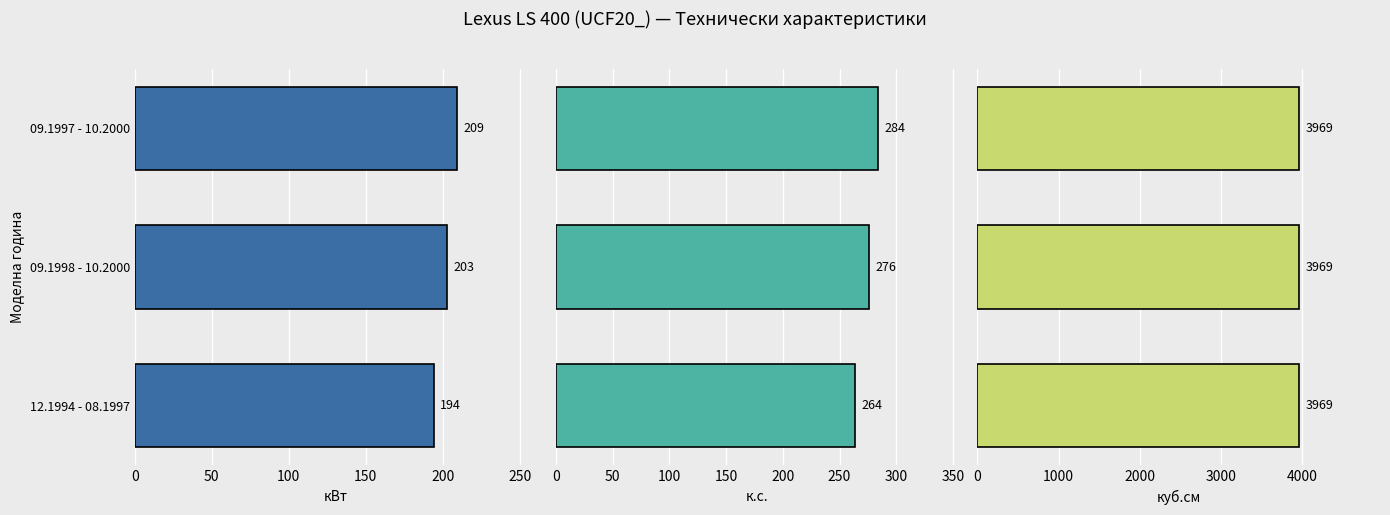

Is the value of куб.см at 0 greater than the value of кВт at 0?

No